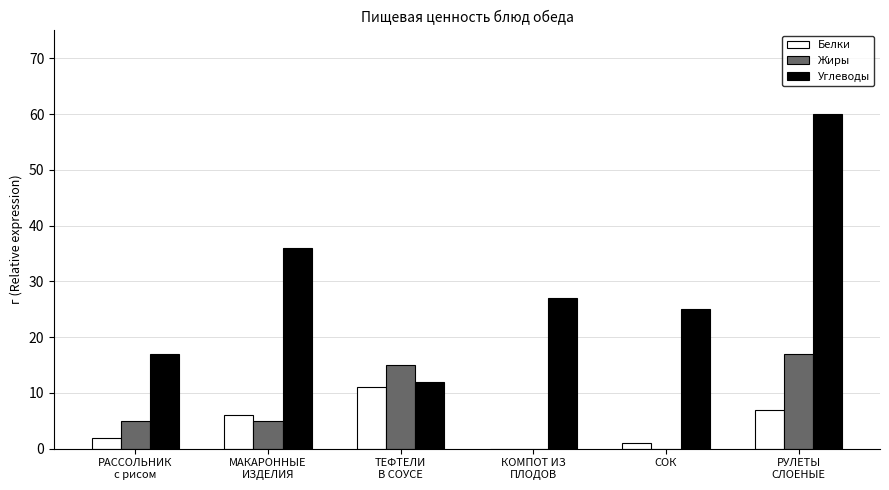

What is the maximum value shown in the chart?

60